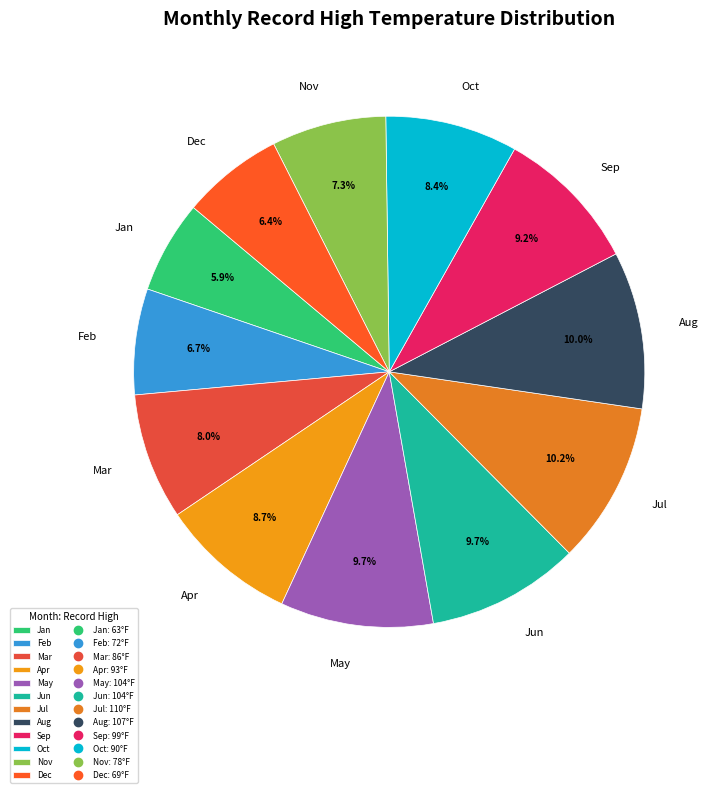

What is the smallest slice in the pie chart?

Jan